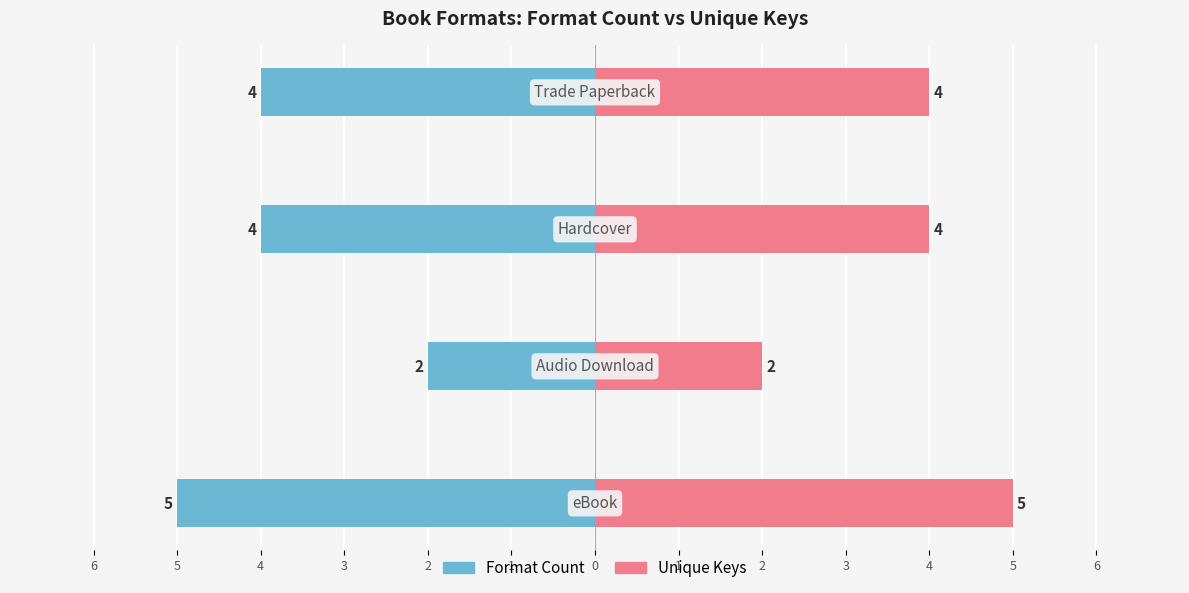

Reading left to right, transcribe all the data shown in this chart.

Format Count: -5	-2	-4	-4
Unique Keys: 5	2	4	4